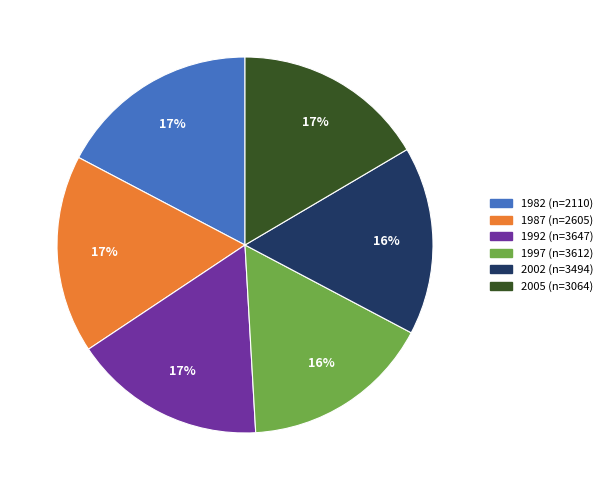

Does any single category account for the majority?

No